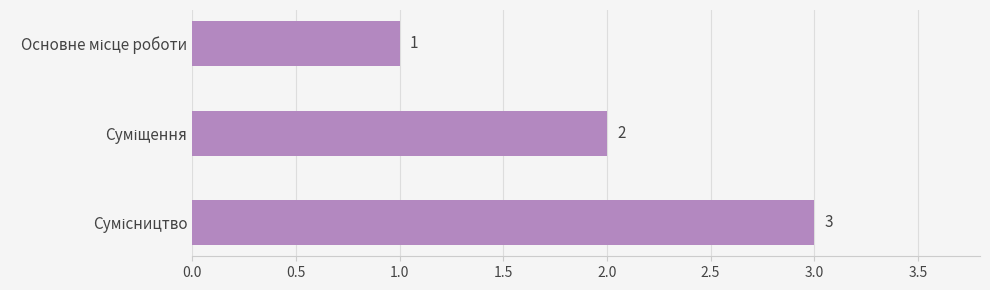

Count the values in the range 1 to 3.

3